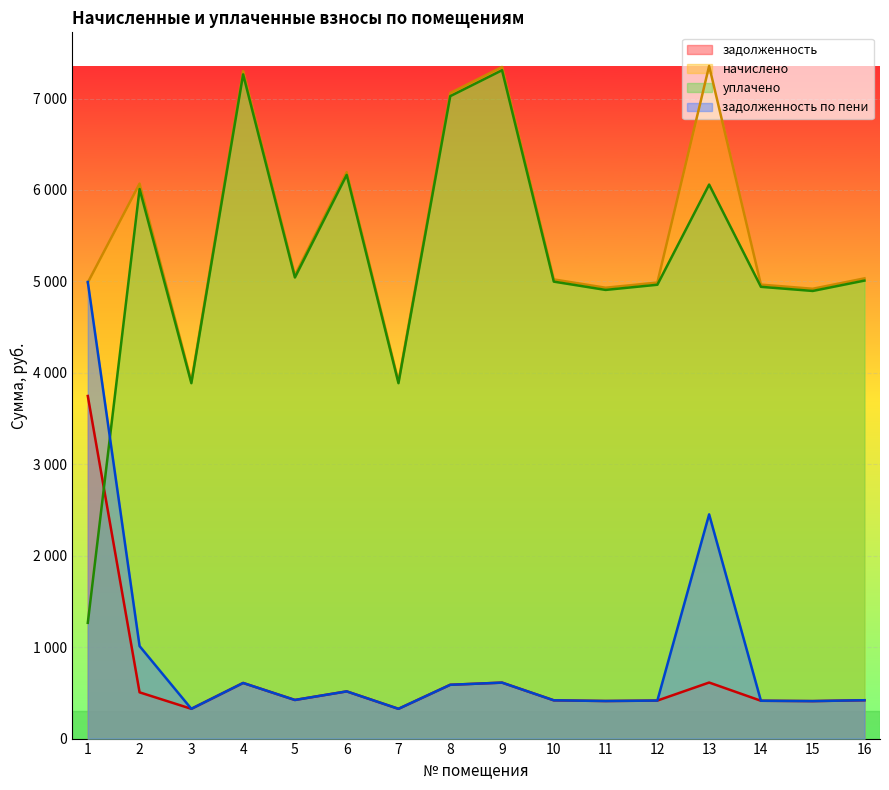

True or false: уплачено and задолженность intersect in this chart.

True